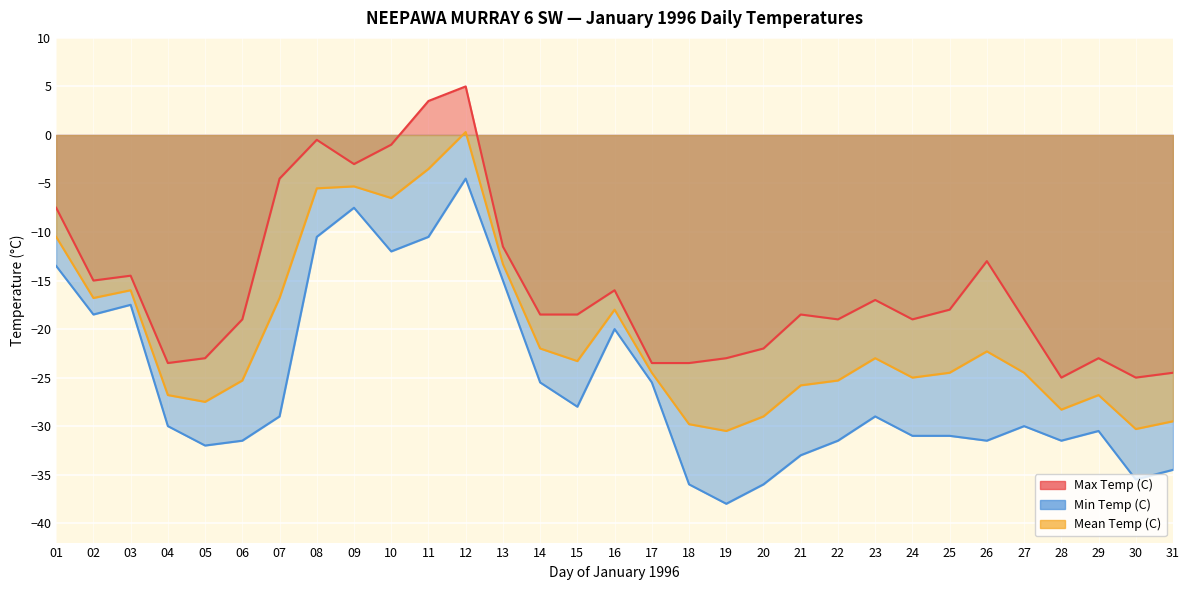

Where is the first local maximum for Max Temp (C)?

03